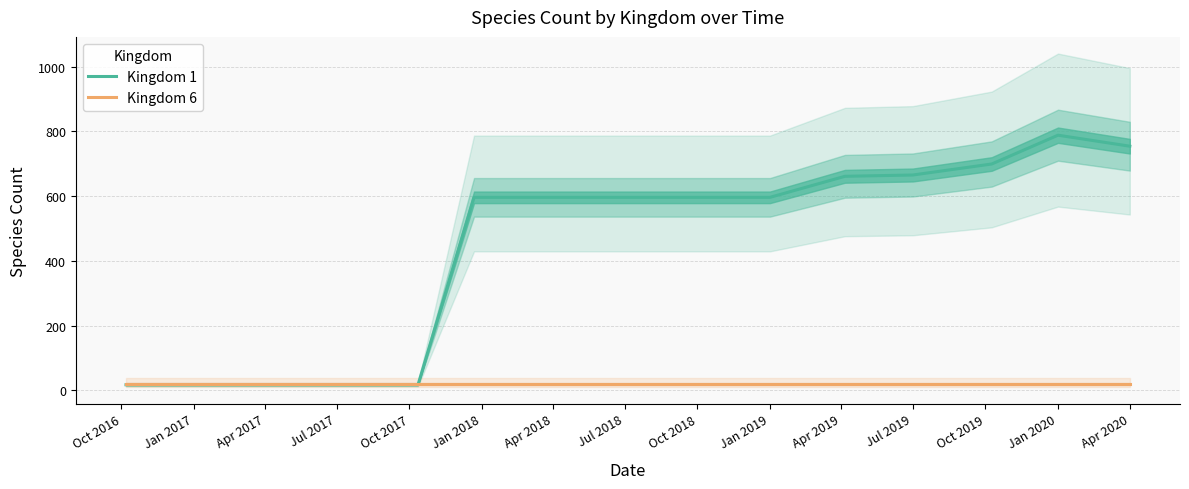

In Kingdom 1, how many points are higher than both neighbors (excluding endpoints)?

1